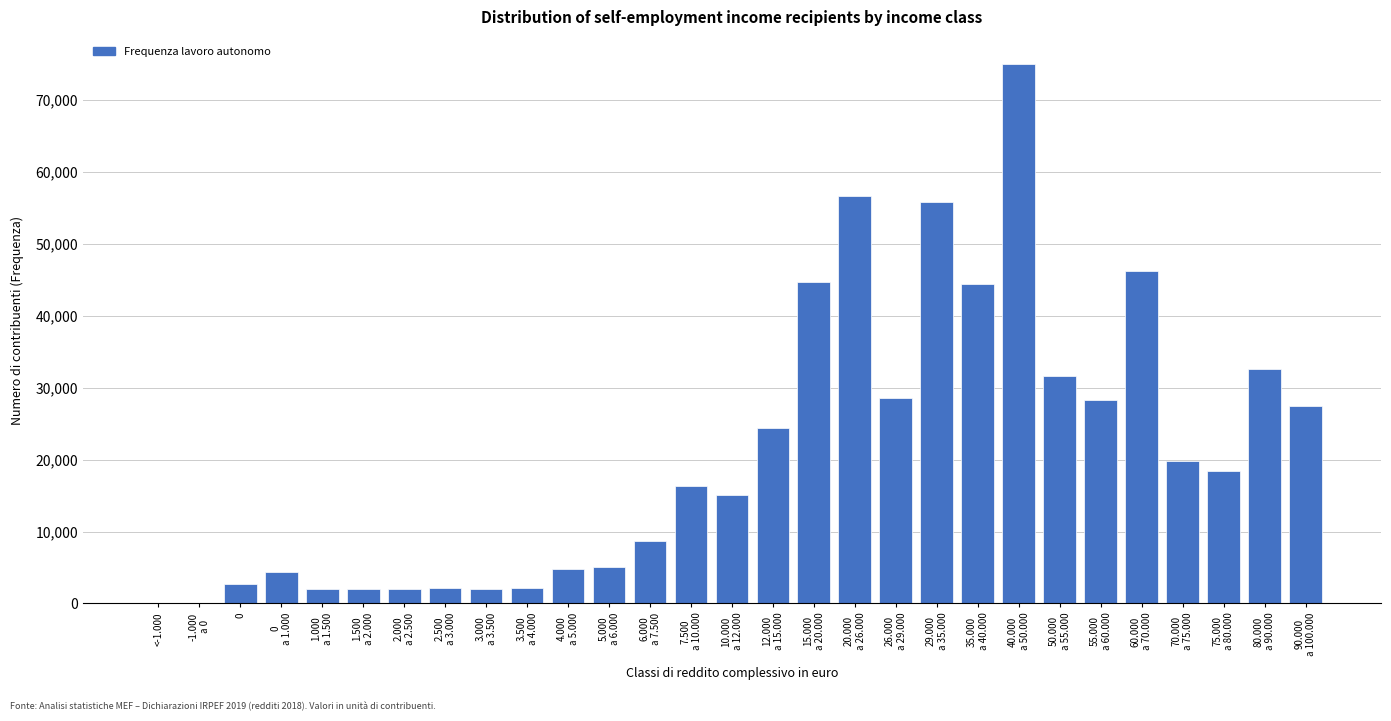

What is the greatest value displayed?

74996